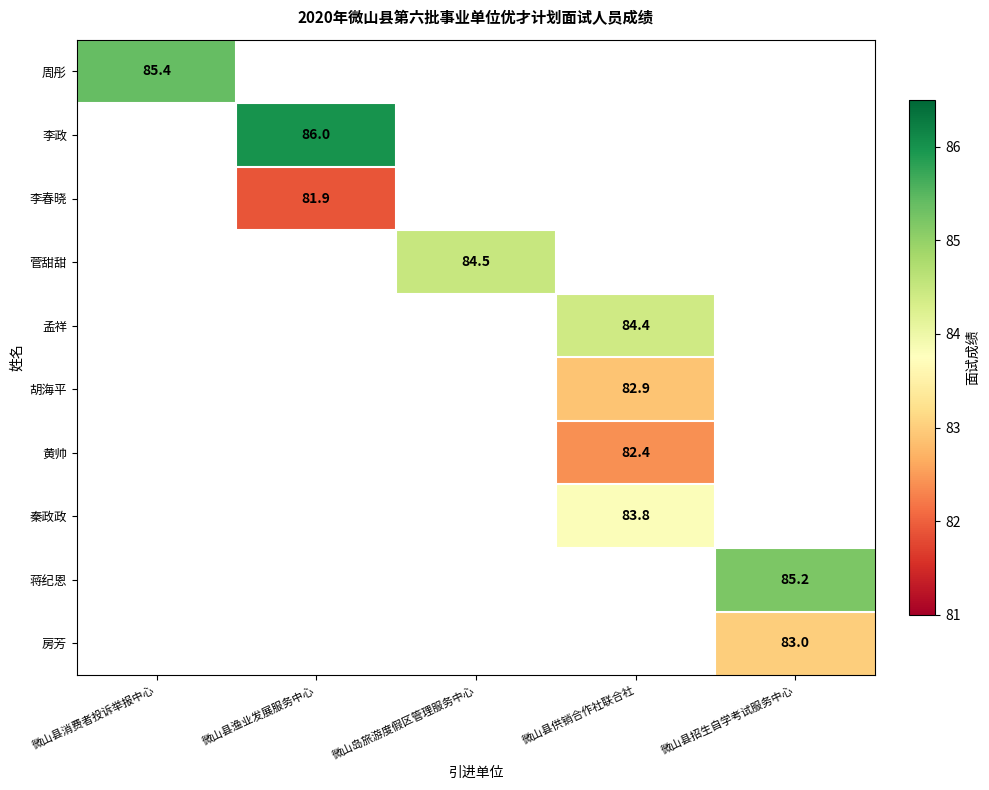

Is the value of 秦政政 at 微山县消费者投诉举报中心 greater than the value of 菅甜甜 at 微山岛旅游度假区管理服务中心?

No